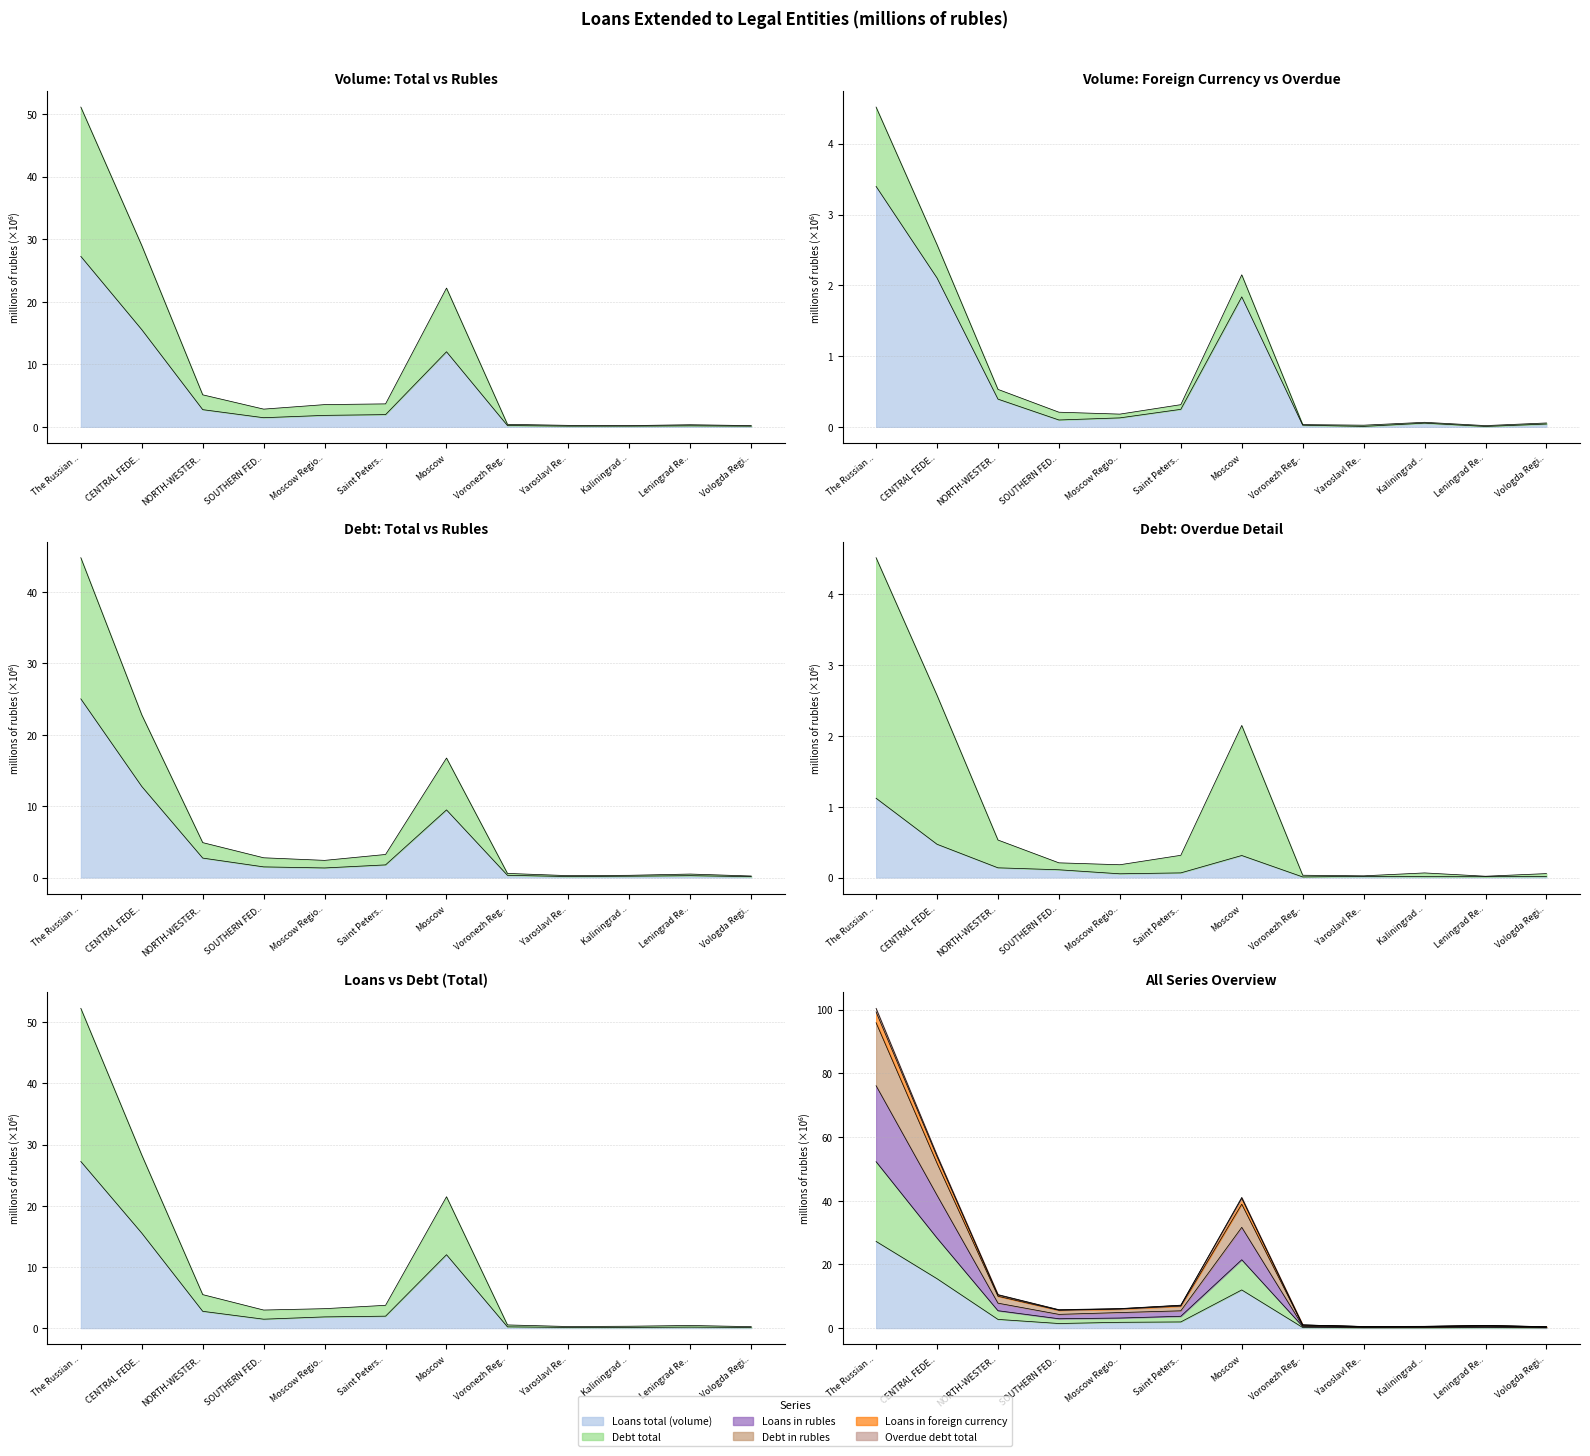

In Loans in foreign currency, how many points are higher than both neighbors (excluding endpoints)?

2